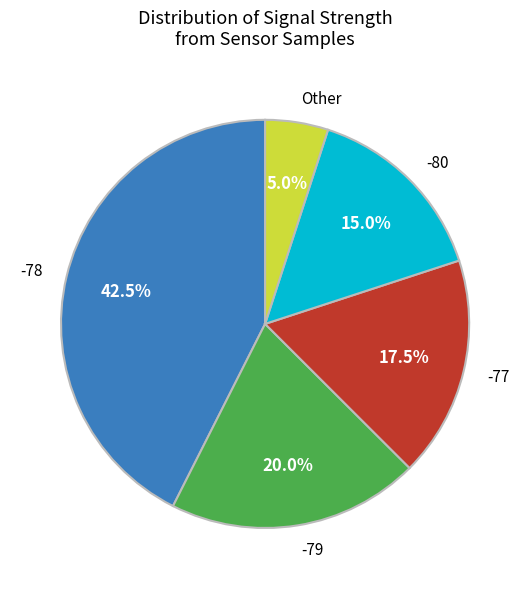

Does any single category account for the majority?

No